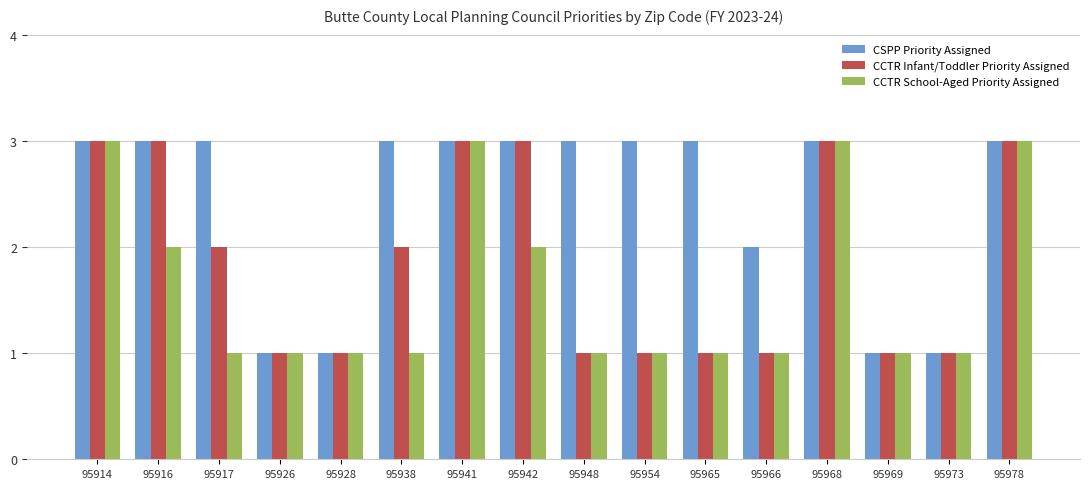

Count the number of data series in this chart.

3